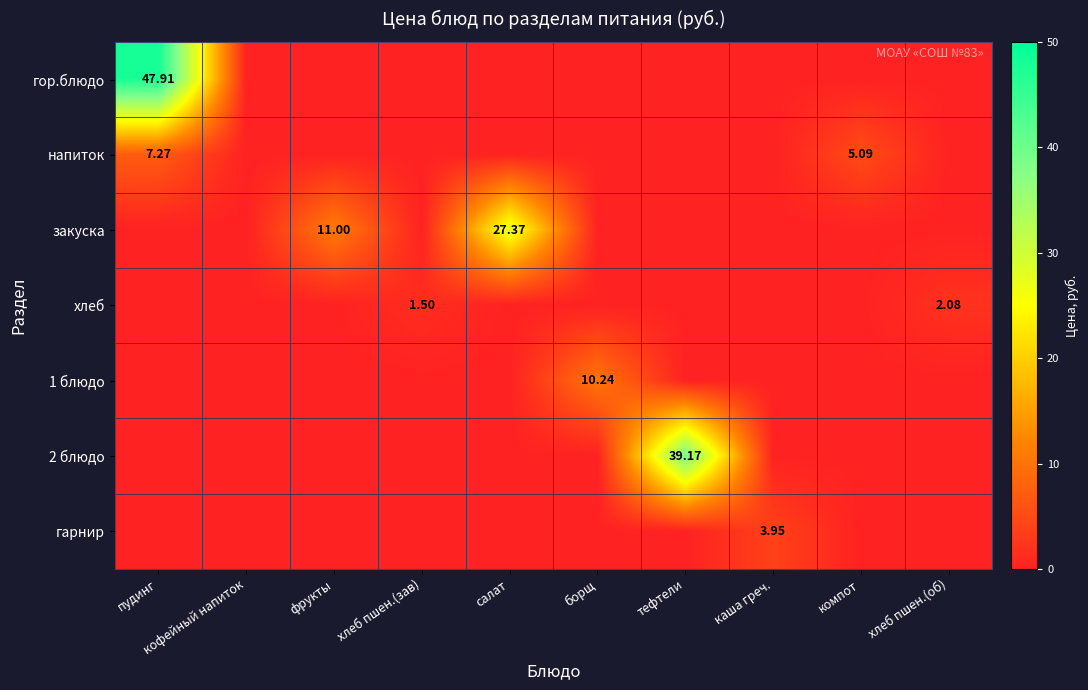

How many distinct data groups are displayed?

7